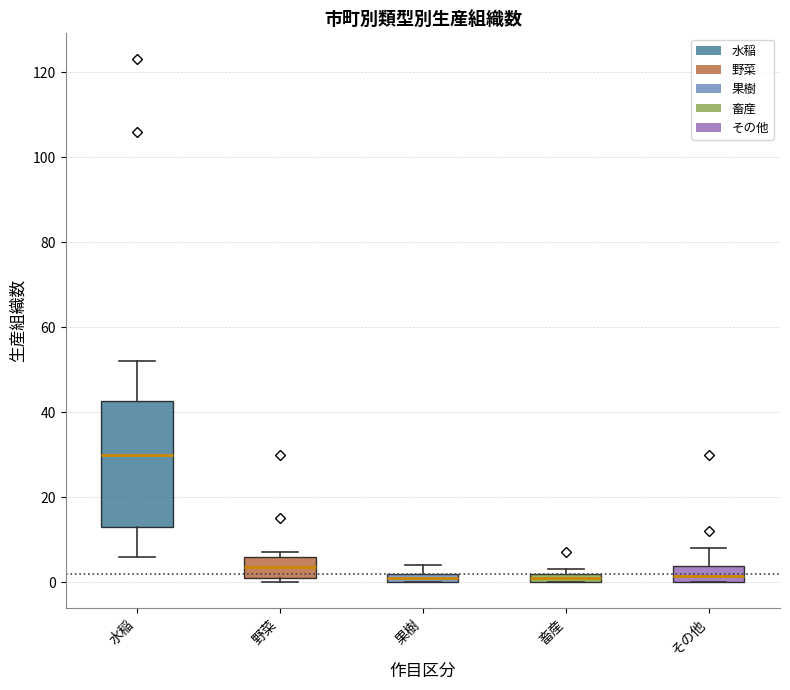

Comparing the boxes themselves (not the whiskers), which one is the tallest?

水稲